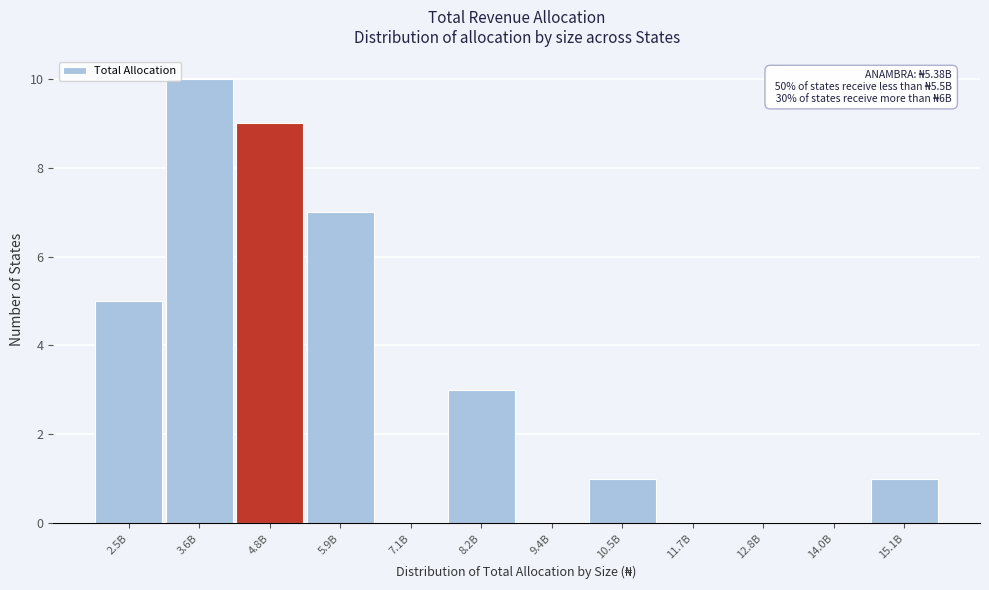

Reading left to right, transcribe all the data shown in this chart.

2.5B=5	3.6B=10	4.8B=9	5.9B=7	7.1B=0	8.2B=3	9.4B=0	10.5B=1	11.7B=0	12.8B=0	14.0B=0	15.1B=1